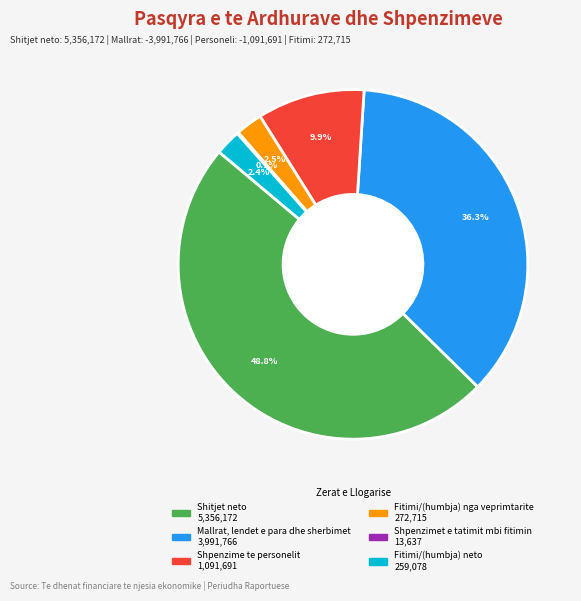

To the nearest percent, what portion does Fitimi/(humbja) neto represent?

2%